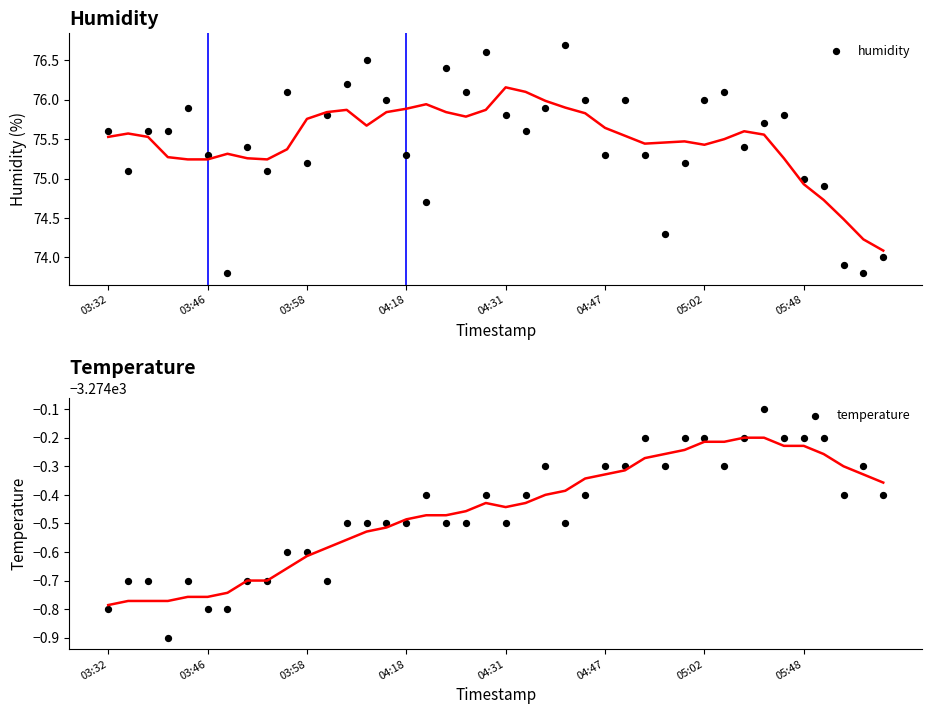

Which series contains the highest Y value?

humidity